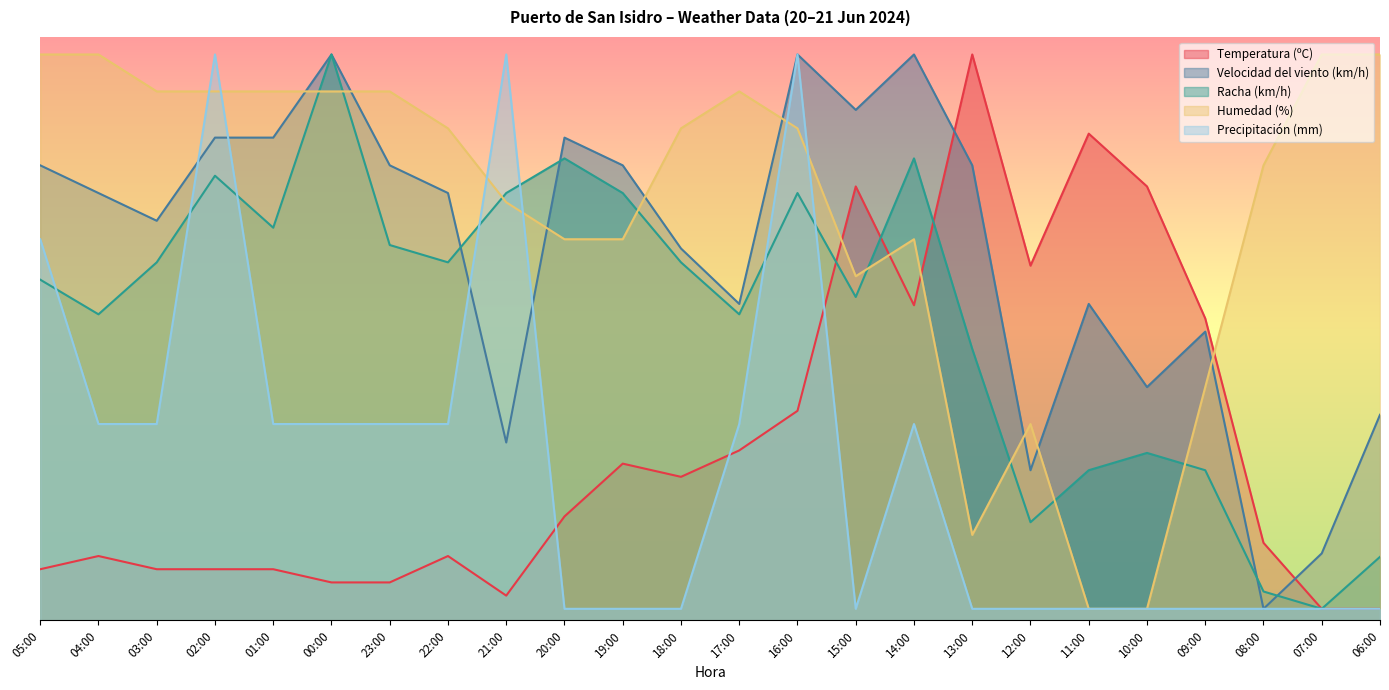

What is the difference between the highest and lowest values at 18:00?

82.3